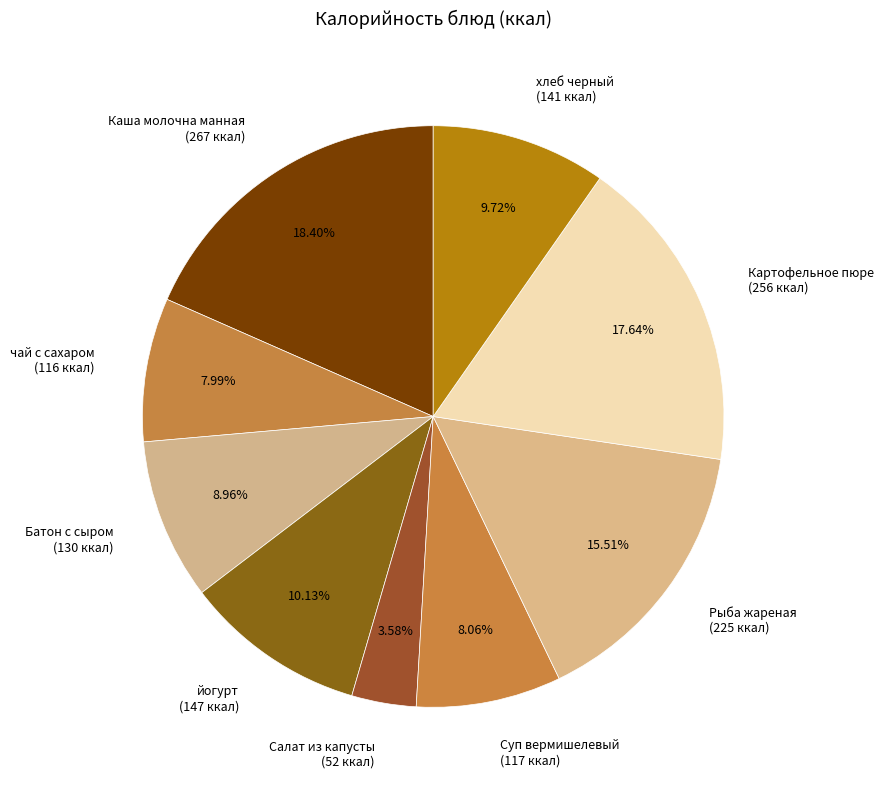

To the nearest percent, what is the combined percentage of Картофельное пюре and чай с сахаром?

26%